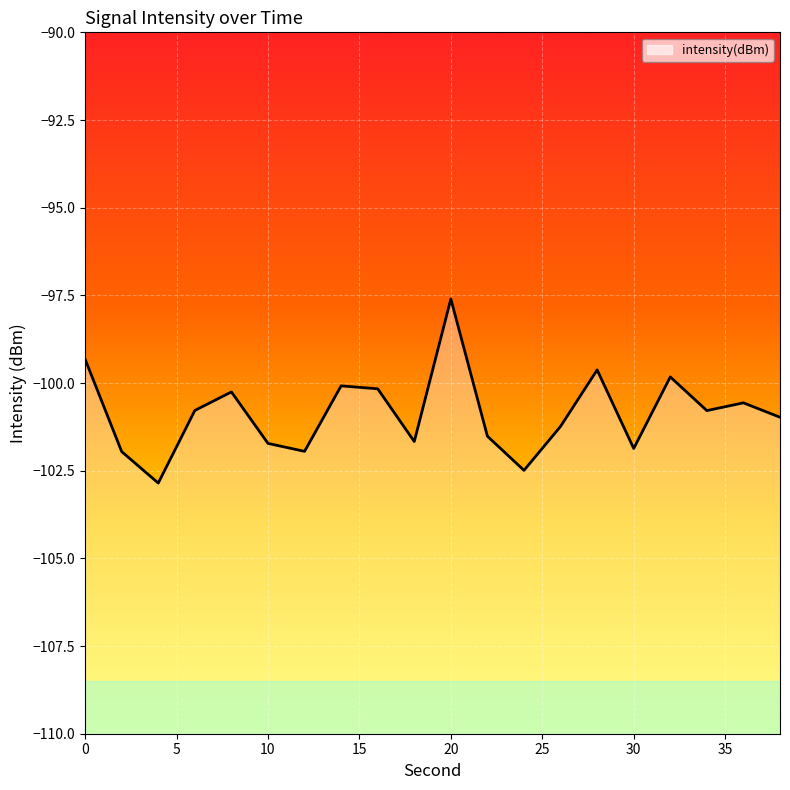

The value at 30 is -101.9. True or false?

True